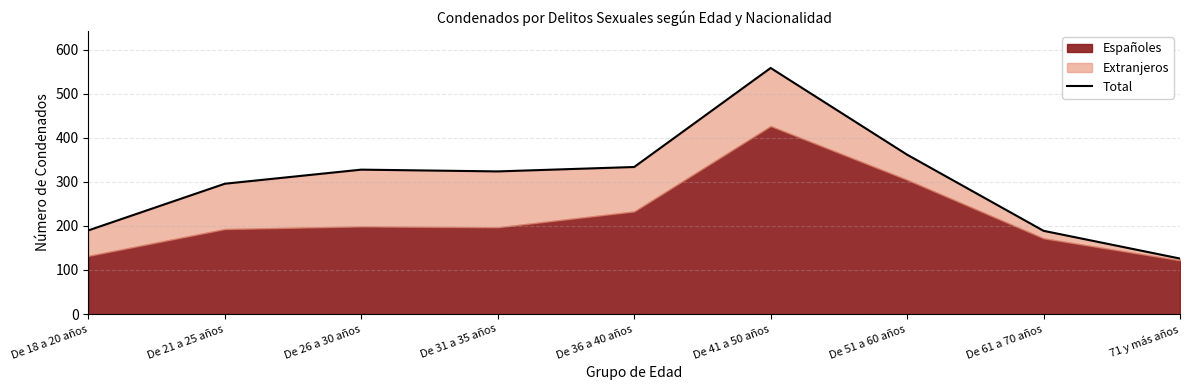

Where is the first local minimum?

De 31 a 35 años